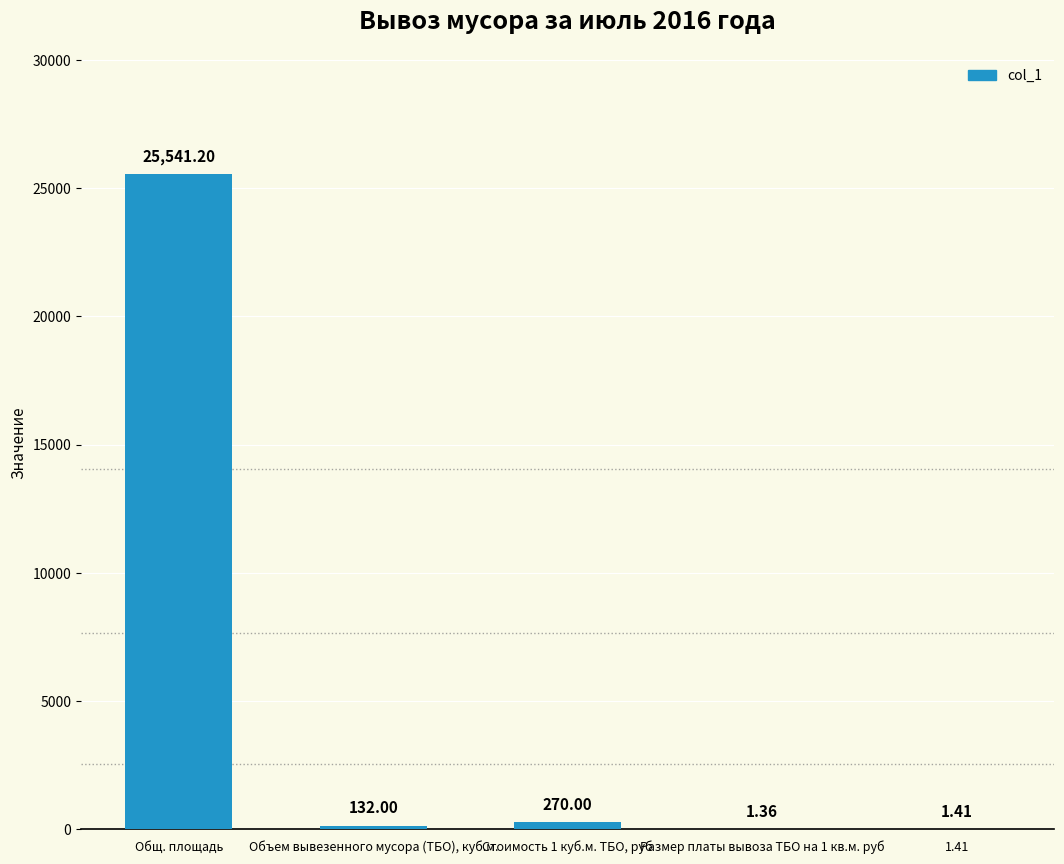

How many data points does each series have?

5